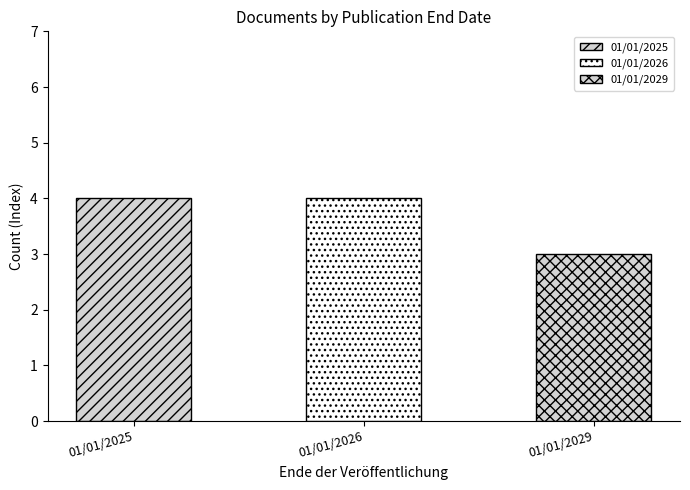

The value at 01/01/2029 is 3. True or false?

True